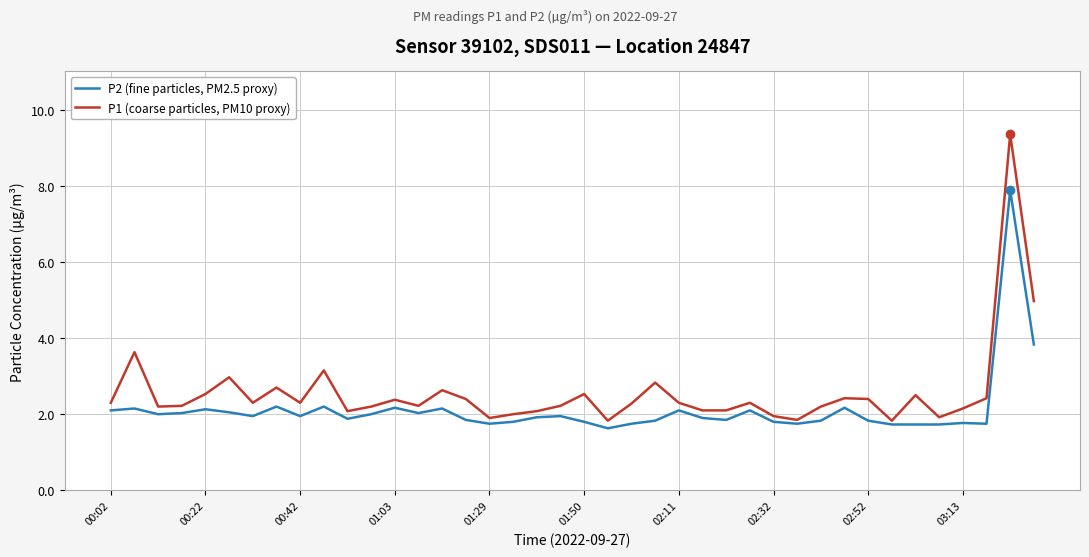

Which series has the largest range (max minus min)?

P1 (coarse particles, PM10 proxy)